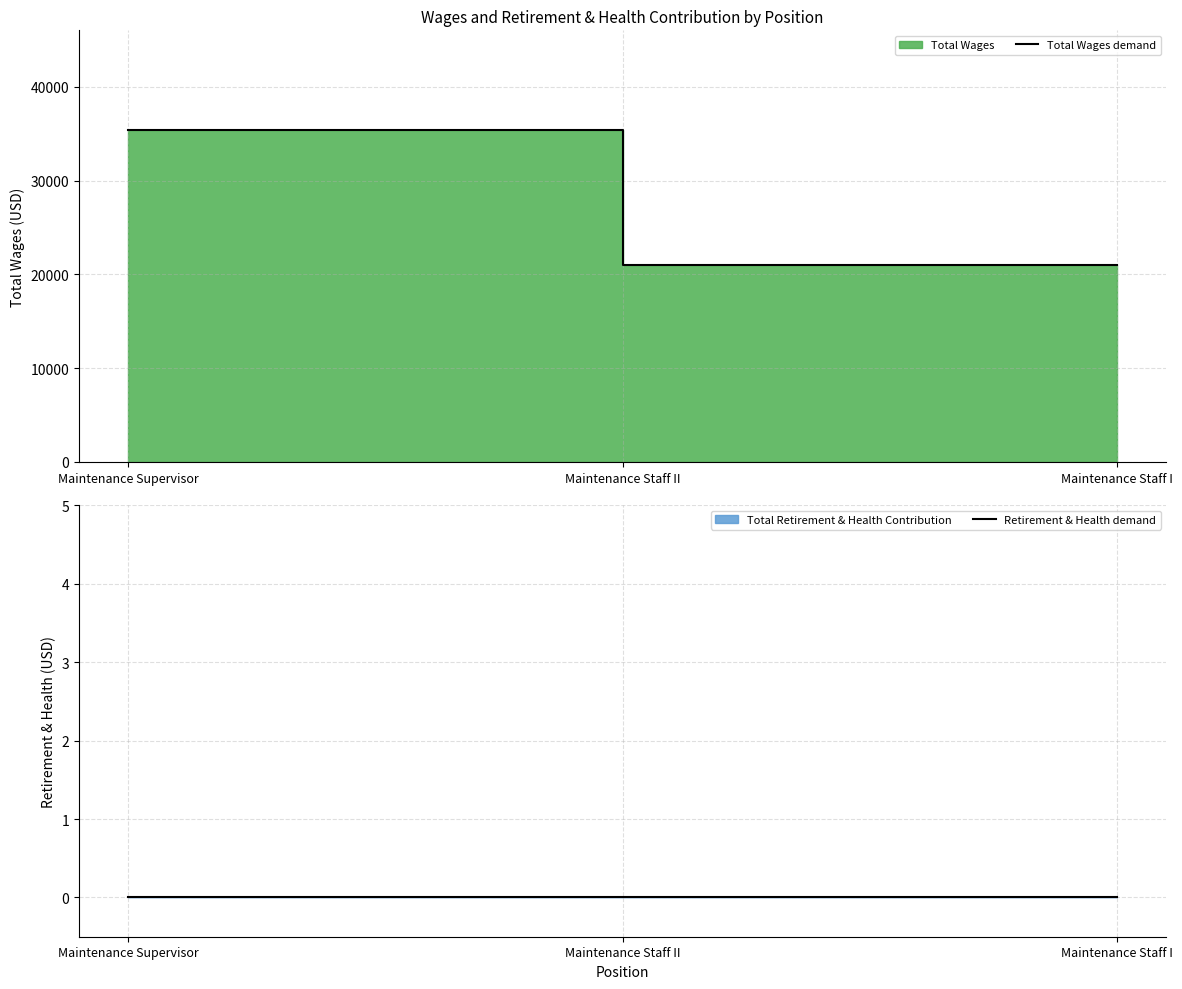

Does the chart display data point markers on the line(s)?

No